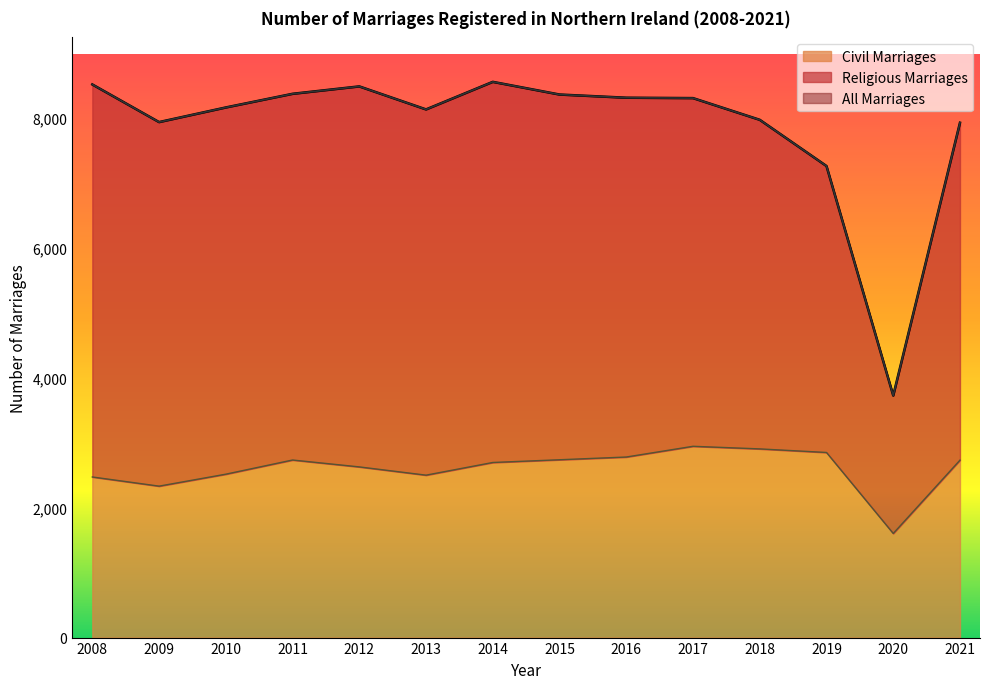

Which series changed the most between 2016 and 2018?

All Marriages